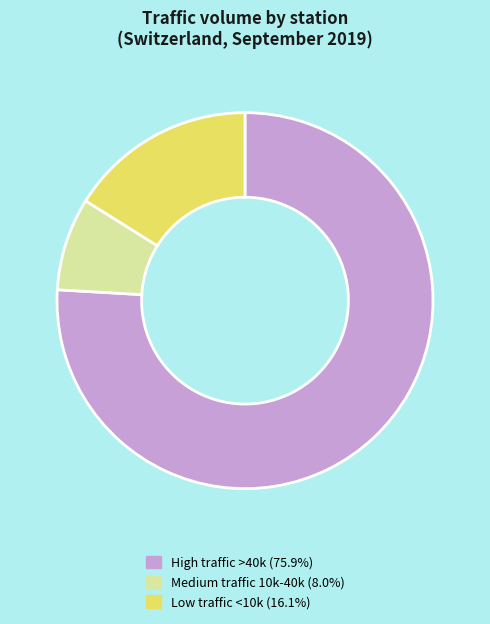

Is there any slice that represents more than half of the pie?

Yes